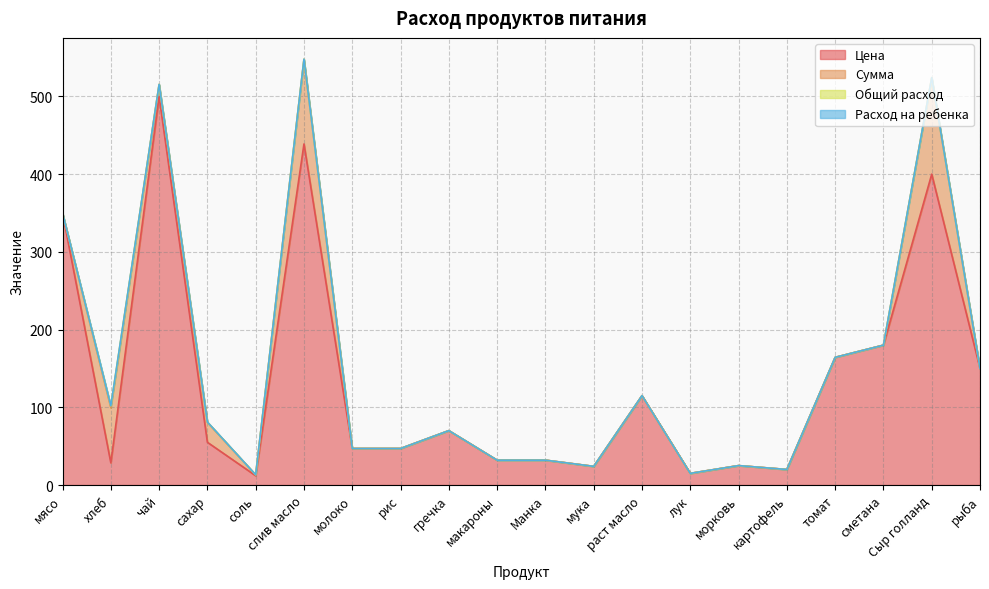

True or false: Сумма and Цена cross at least once.

True